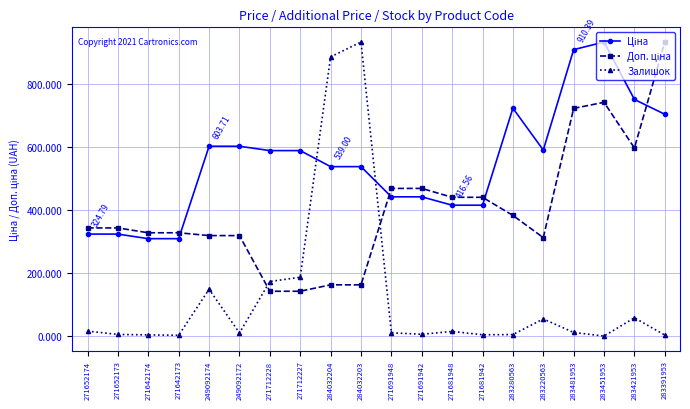

Which series has the largest range (max minus min)?

Залишок